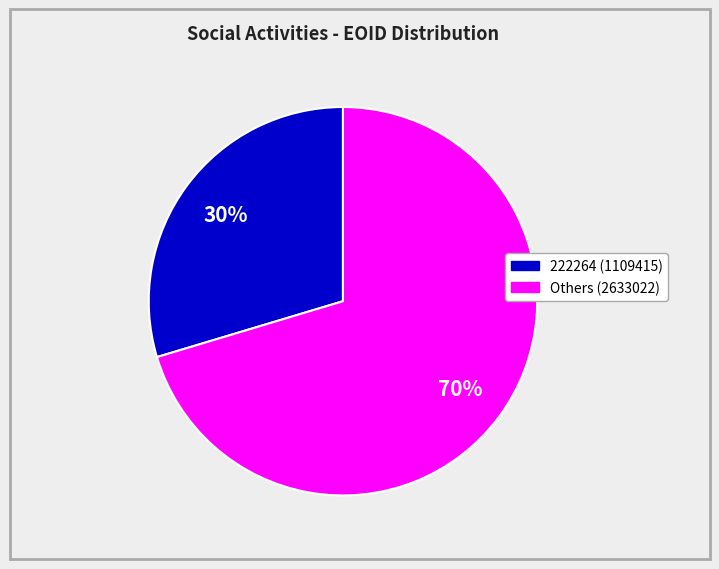

To the nearest percent, what is the average slice percentage?

50%